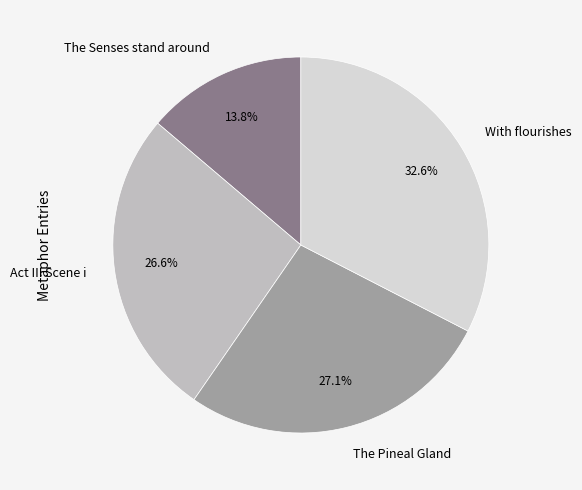

Between The Senses stand around and The Pineal Gland, which is larger?

The Pineal Gland